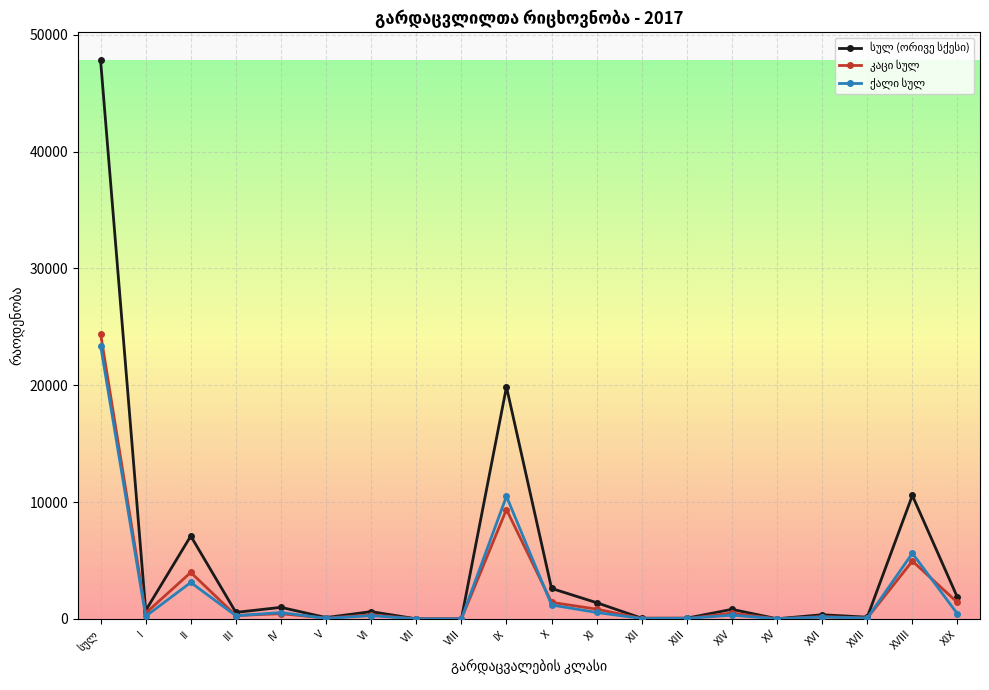

What is the greatest value displayed?

47822